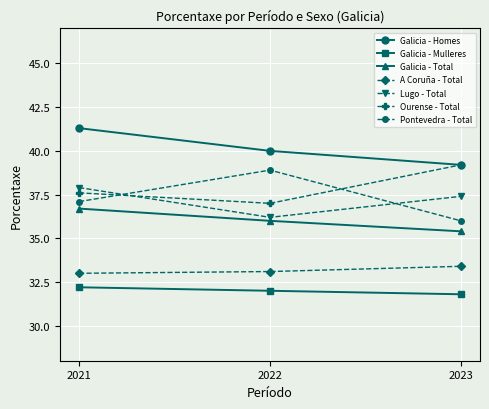

Rank the categories by Ourense - Total value from lowest to highest.

2022, 2021, 2023